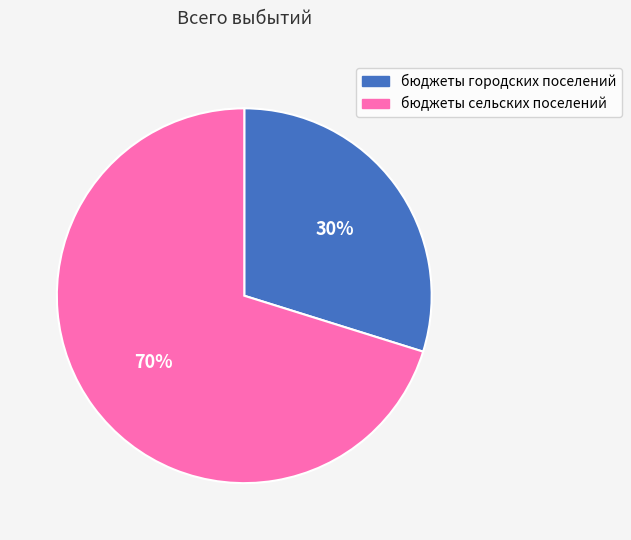

To the nearest percent, what portion does бюджеты сельских поселений represent?

70%